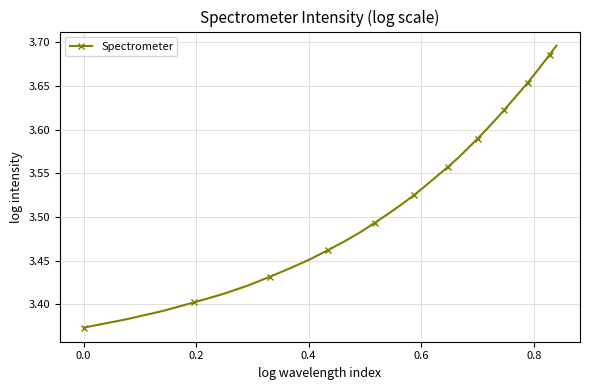

What is the difference between the maximum and minimum values?

0.3